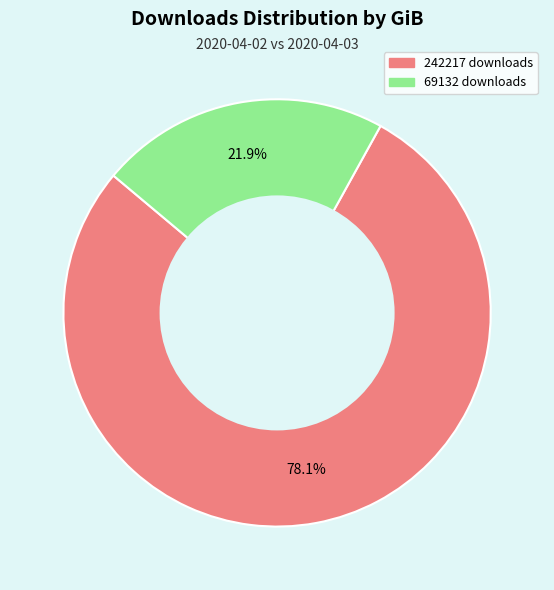

To the nearest percent, what portion does 242217 downloads represent?

78%